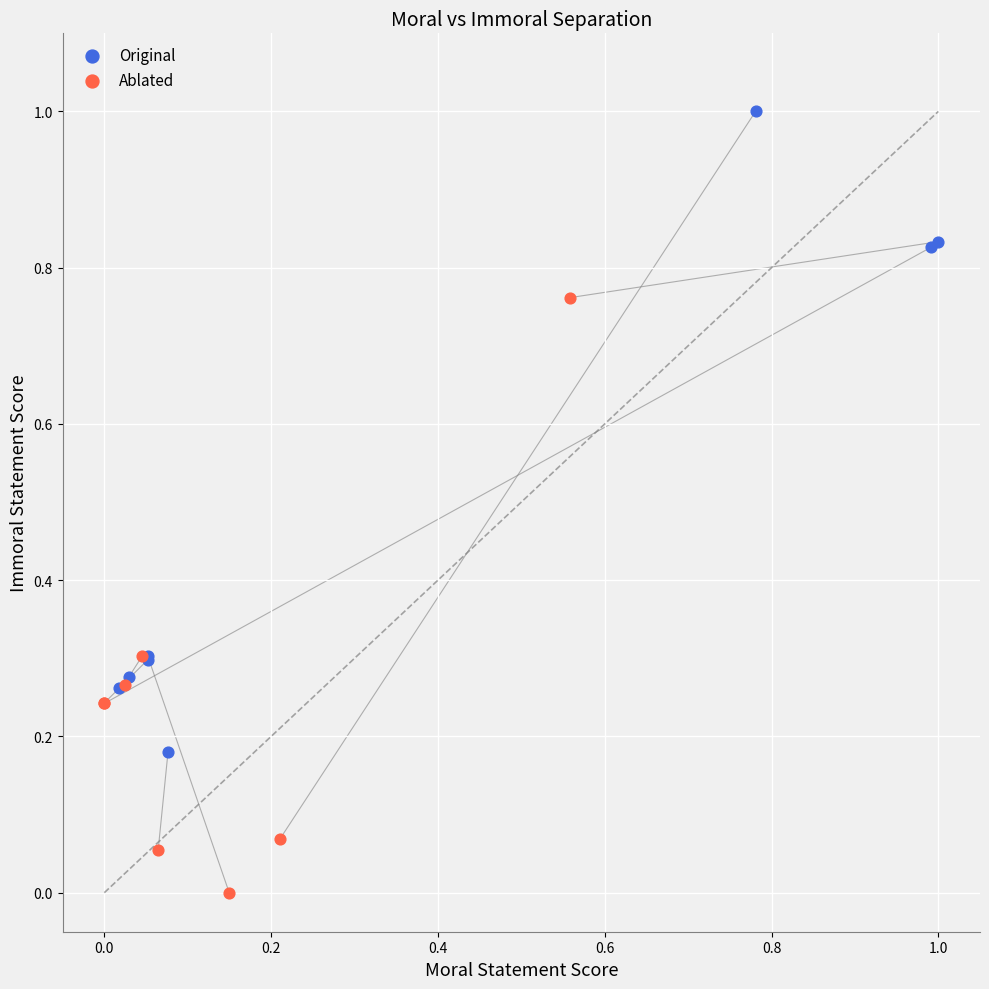

Which series reaches the maximum Y coordinate?

Original